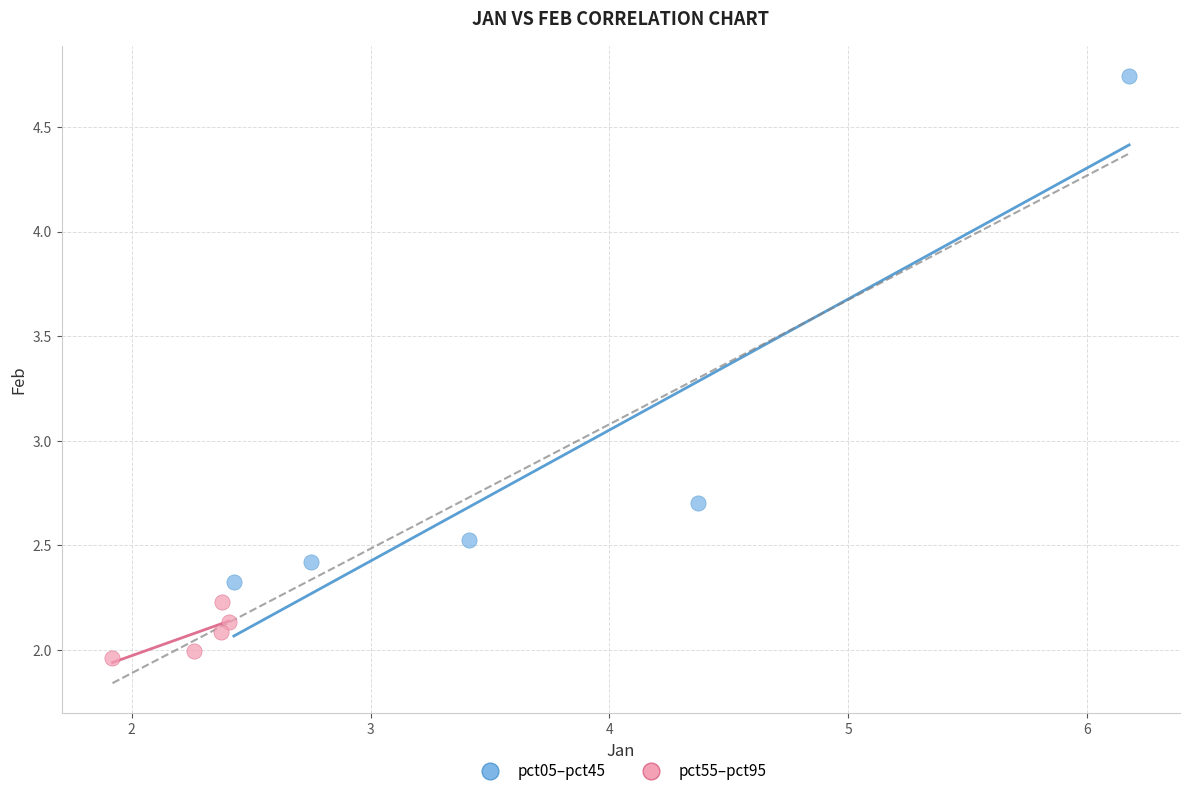

Which series contains the highest Y value?

pct05–pct45